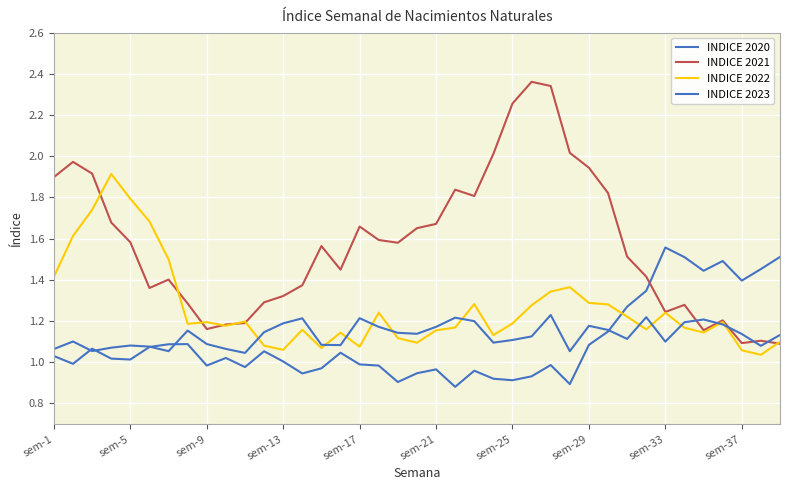

How many interior local valleys does the INDICE 2022 series have?

10